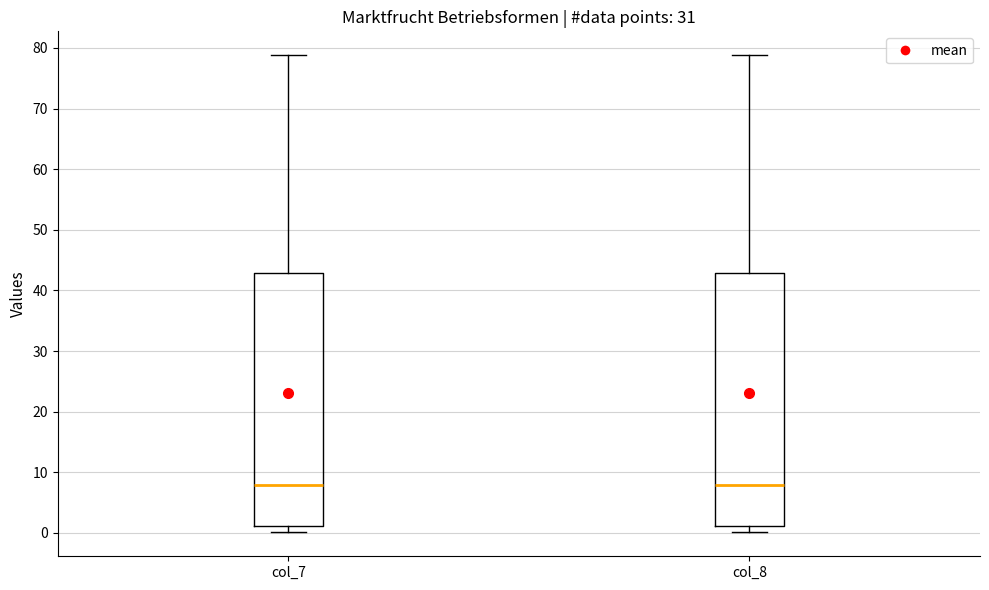

Reading left to right, read every box against the y-axis: the position of its median line, the range the box covers, and the ends of its whiskers. The values are not printed on the chart, so give them approximately, as read against the axis.

col_7: median 8, box 1 to 43, whiskers 0 to 79
col_8: median 8, box 1 to 43, whiskers 0 to 79